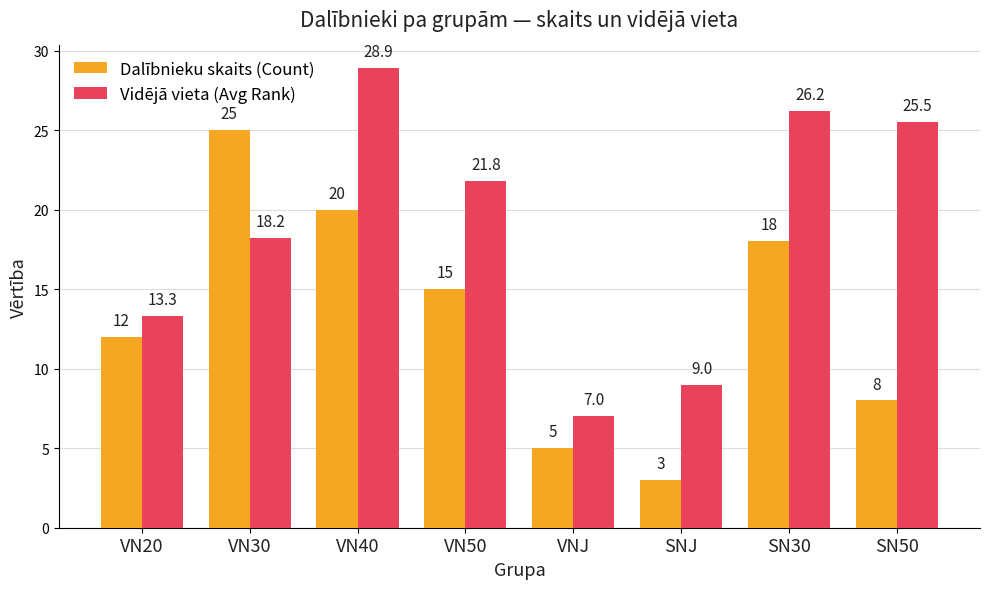

How many bars are there in total?

16